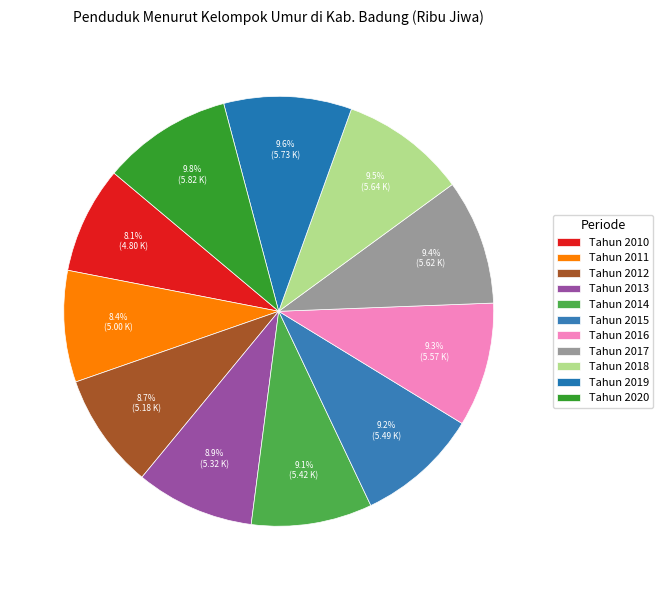

Is the sum of Tahun 2015 and Tahun 2011 greater than half?

No